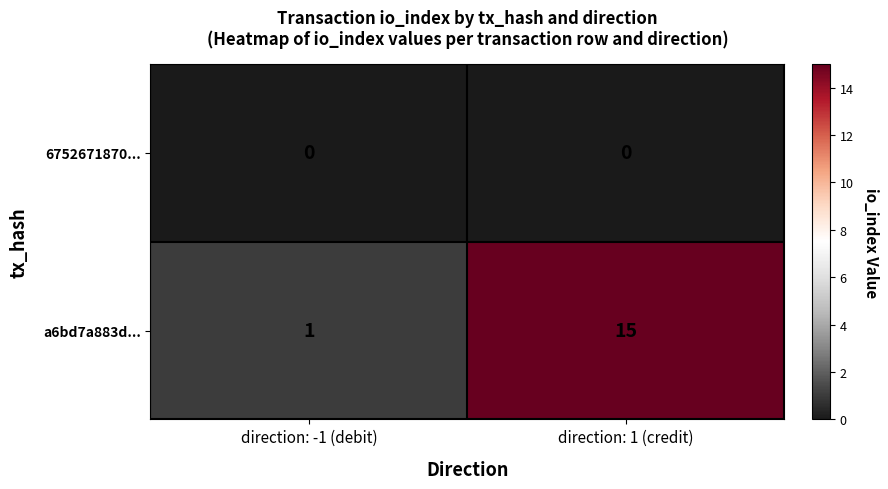

Reading left to right, transcribe all the data shown in this chart.

6752671870...: direction: -1 (debit)=0	direction: 1 (credit)=0
a6bd7a883d...: direction: -1 (debit)=1	direction: 1 (credit)=15